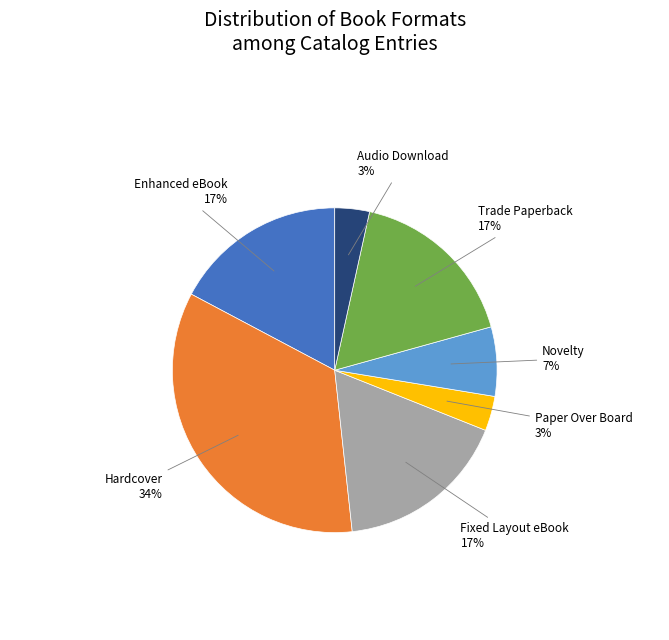

To the nearest percent, what is the average slice percentage?

14%